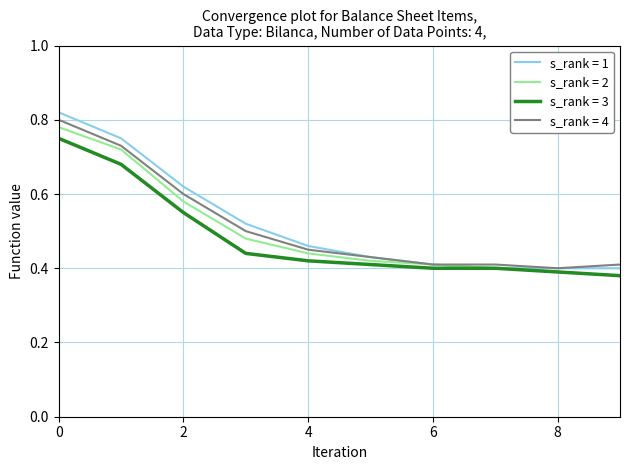

Which series has the largest range (max minus min)?

s_rank = 1